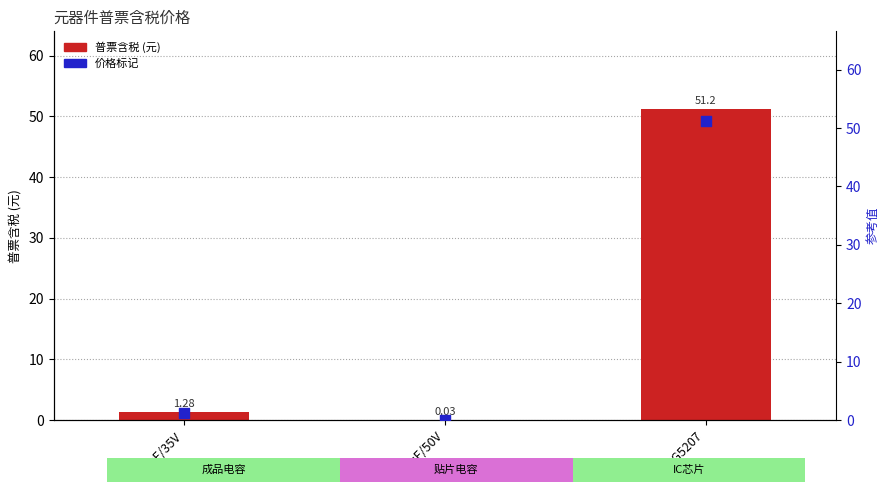

What are all the series names shown in the legend?

普票含税, 价格标记